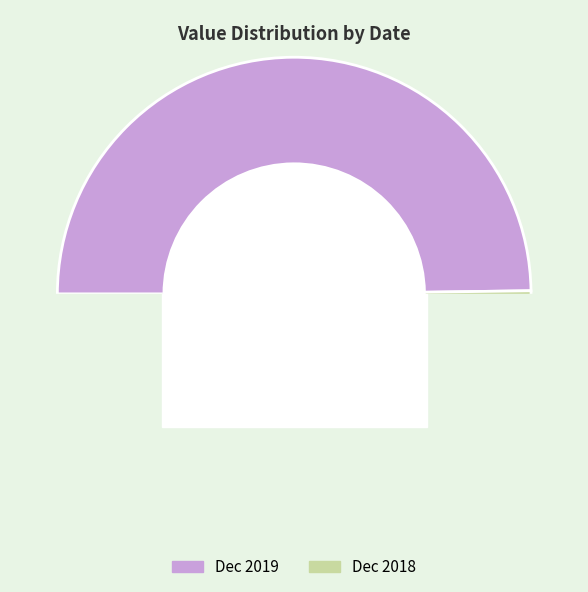

Is there a majority slice in this chart?

Yes